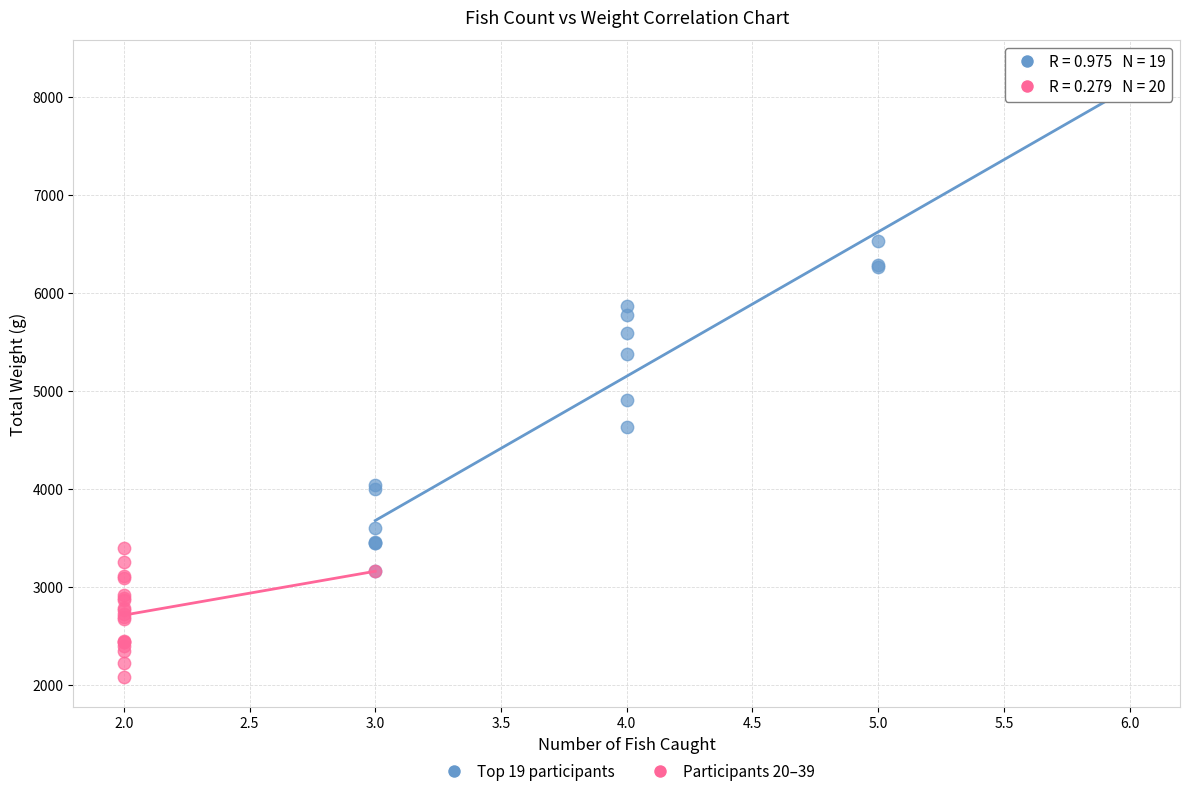

Which series has the largest Y range (max minus min)?

Top 19 participants